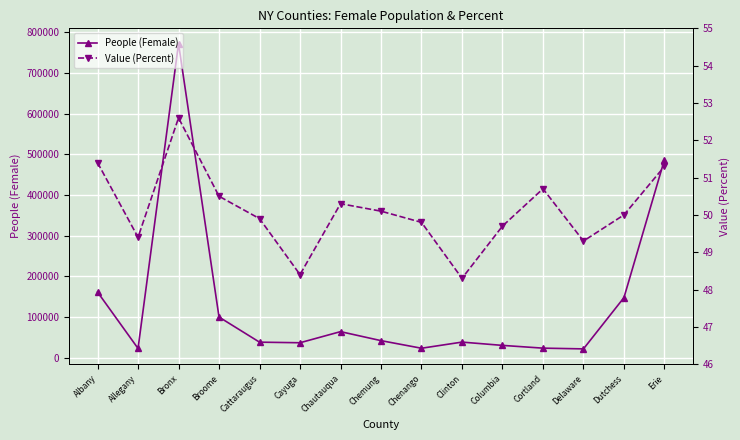

What is the spread (max minus min) of values at Dutchess?

148017.0